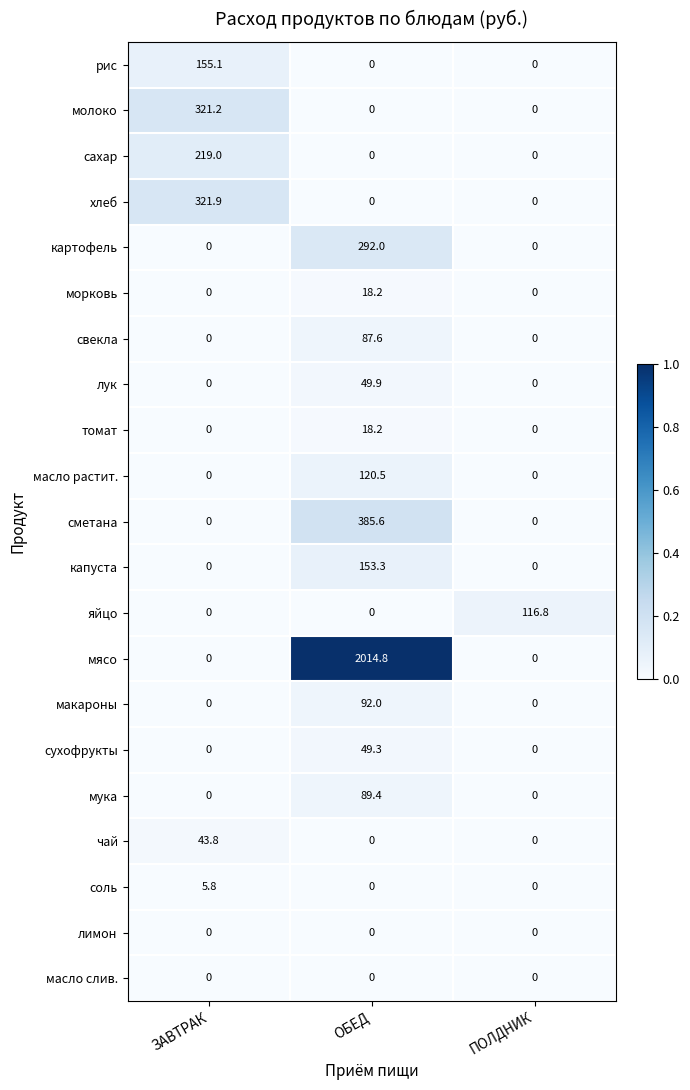

Is it true that масло растит. equals 0.0 at ЗАВТРАК?

True